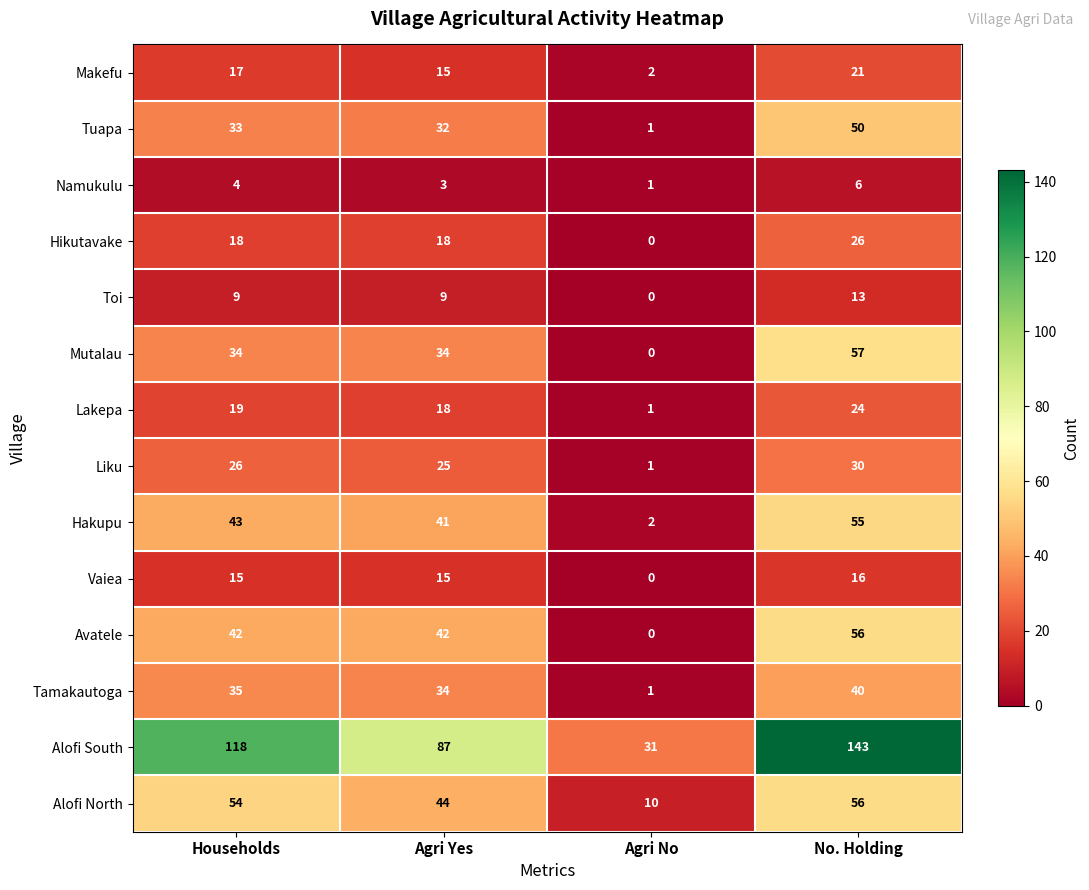

Count the number of data series in this chart.

14